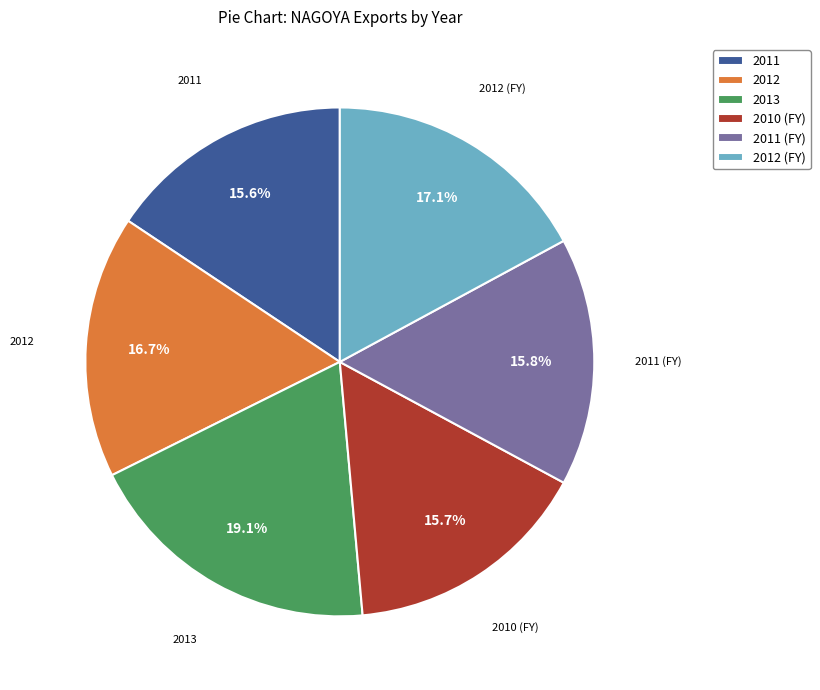

To the nearest percent, what percentage of the pie is 2011?

16%